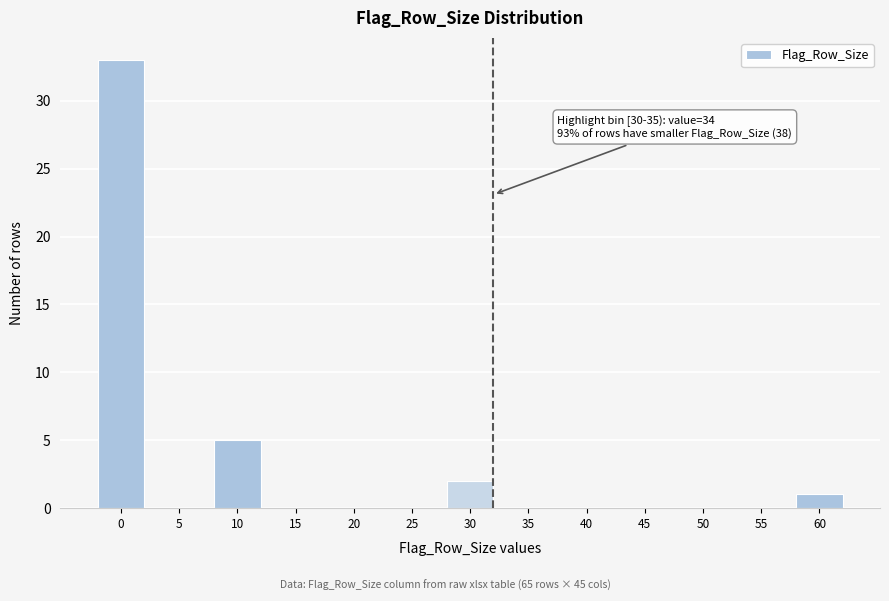

Reading left to right, list all the values displayed in this chart.

0=33	5=0	10=5	15=0	20=0	25=0	30=2	35=0	40=0	45=0	50=0	55=0	60=1